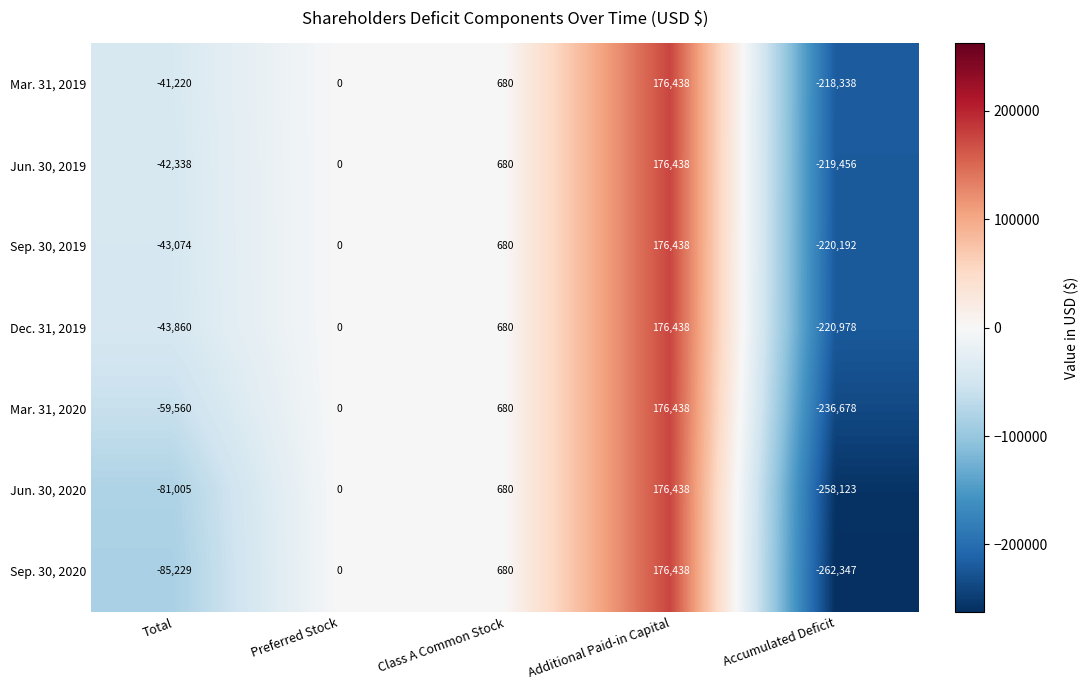

Count the number of categories in the chart.

5